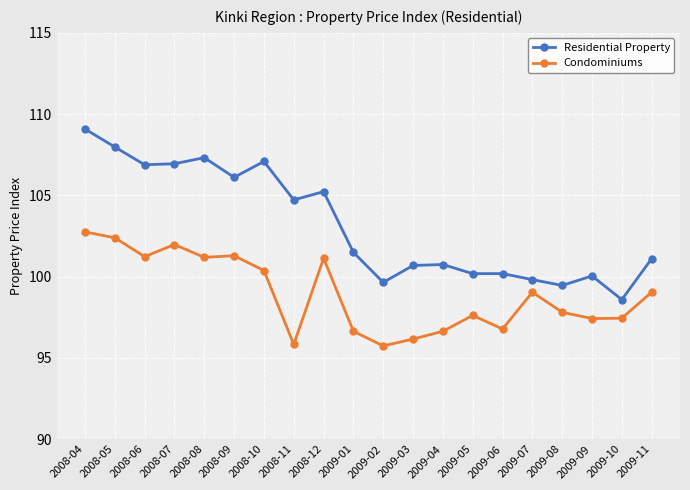

What are all the series names shown in the legend?

Residential Property, Condominiums